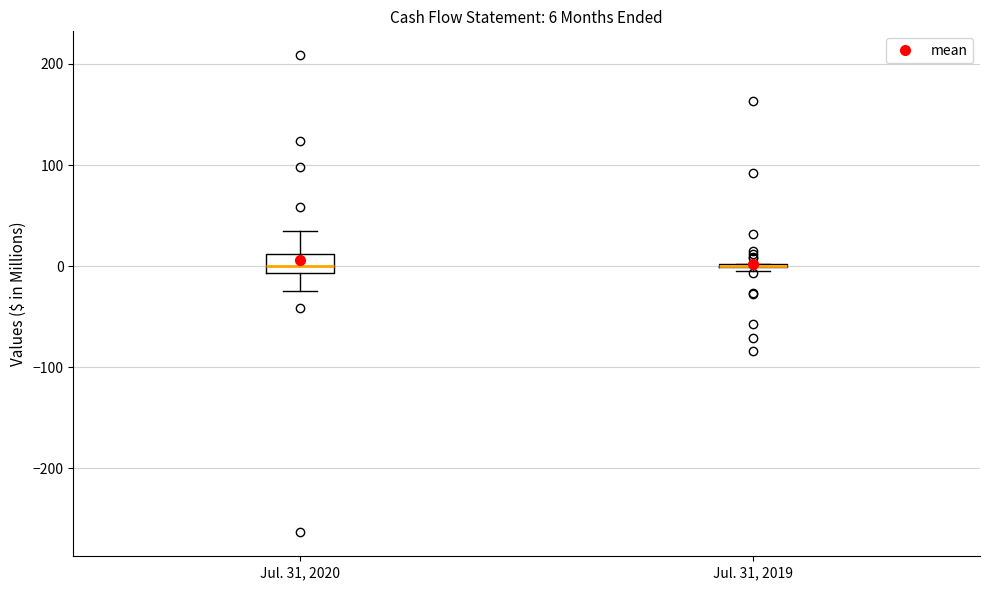

Comparing the boxes themselves (not the whiskers), which one is the tallest?

Jul. 31, 2020